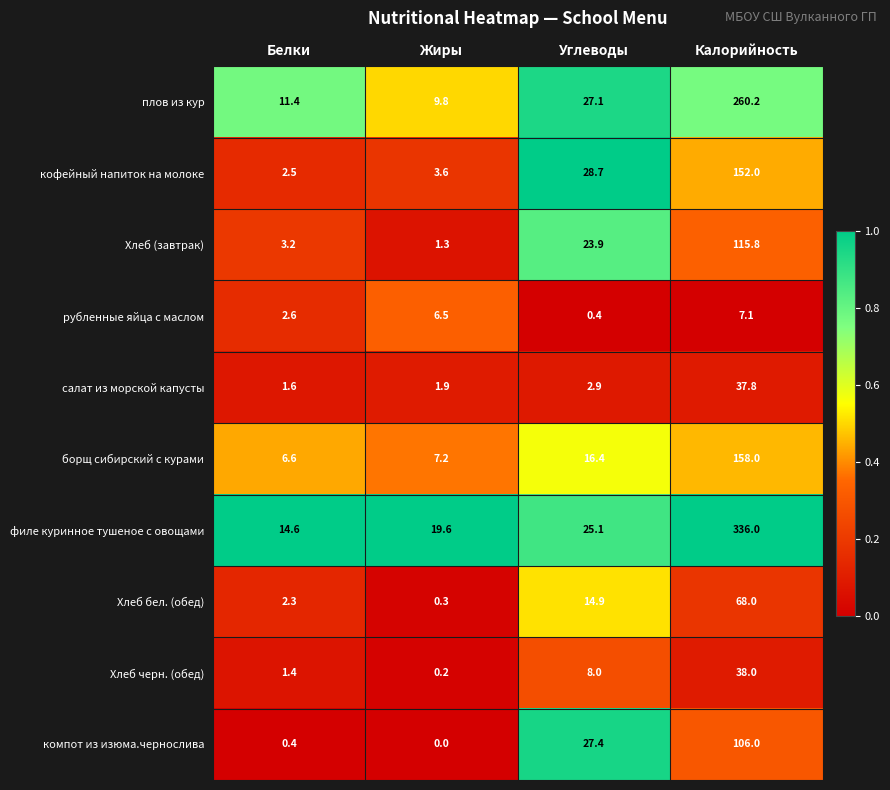

Which series has the largest total across all categories?

филе куринное тушеное с овощами